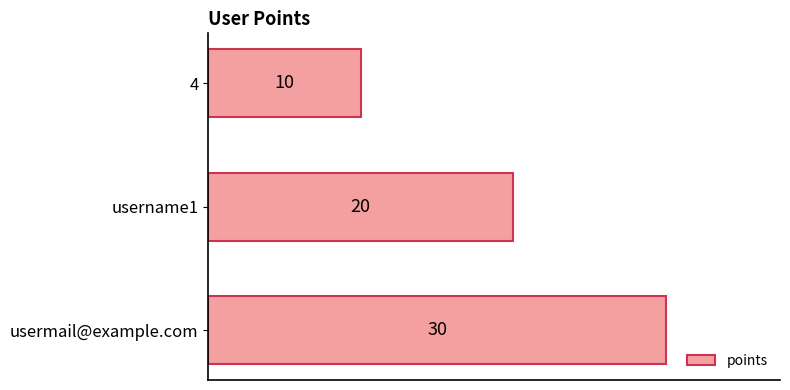

What is the approximate value at 4, to the nearest 10?

10